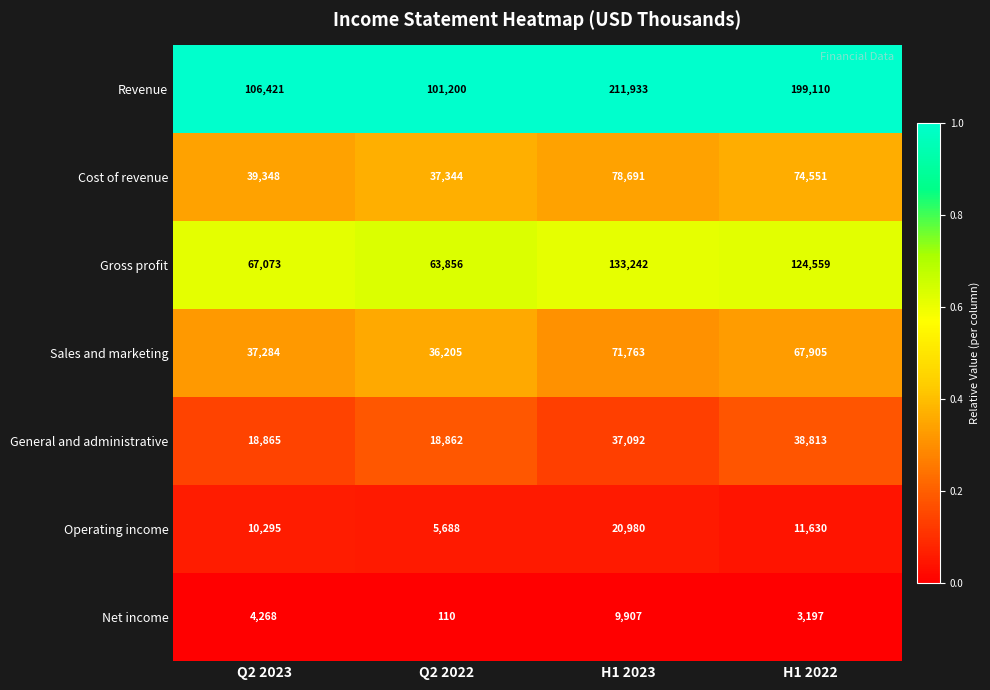

Which series has the widest spread of values?

Revenue